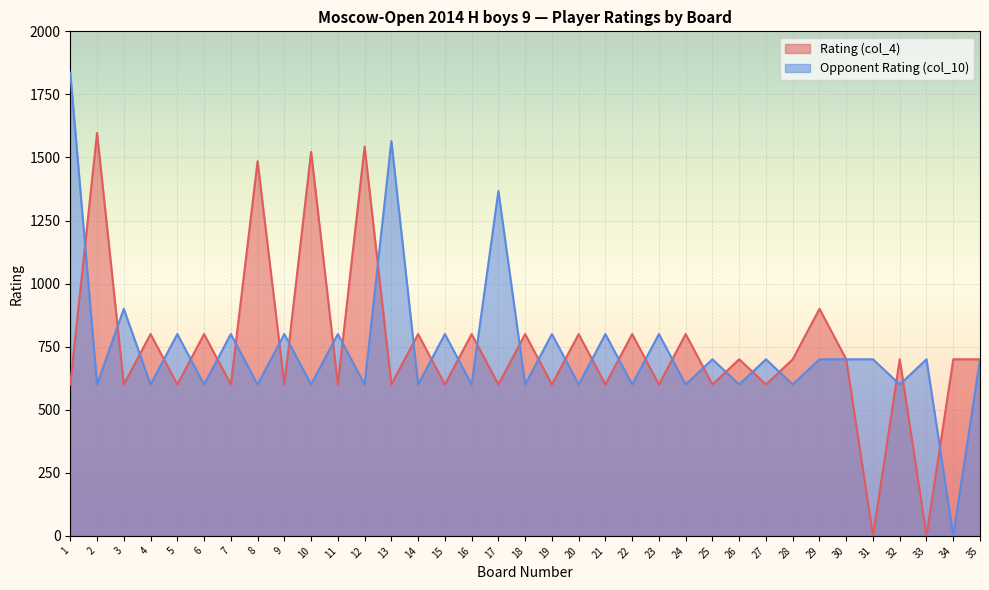

Reading right to left, list all the values displayed in this chart.

Rating (col_4): 35=700	34=700	33=0	32=700	31=0	30=700	29=900	28=700	27=600	26=700	25=600	24=800	23=600	22=800	21=600	20=800	19=600	18=800	17=600	16=800	15=600	14=800	13=600	12=1543	11=600	10=1522	9=600	8=1485	7=600	6=800	5=600	4=800	3=600	2=1597	1=600
Opponent Rating (col_10): 35=700	34=0	33=700	32=600	31=700	30=700	29=700	28=600	27=700	26=600	25=700	24=600	23=800	22=600	21=800	20=600	19=800	18=600	17=1367	16=600	15=800	14=600	13=1565	12=600	11=800	10=600	9=800	8=600	7=800	6=600	5=800	4=600	3=900	2=600	1=1836